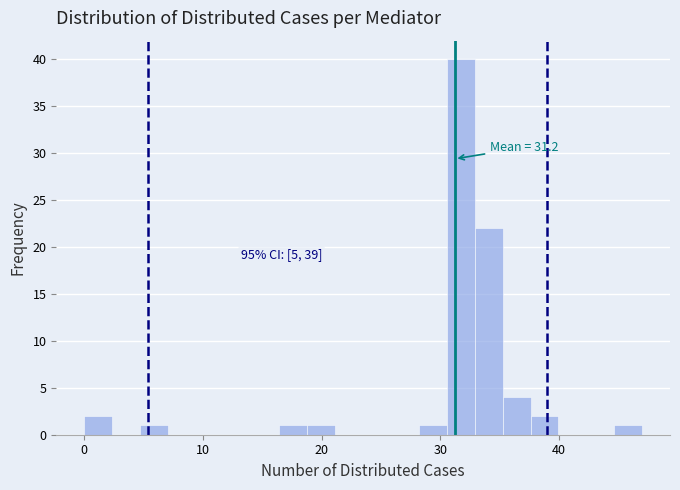

Read against the x-axis, roughly where is the centre of the tallest bar?

32